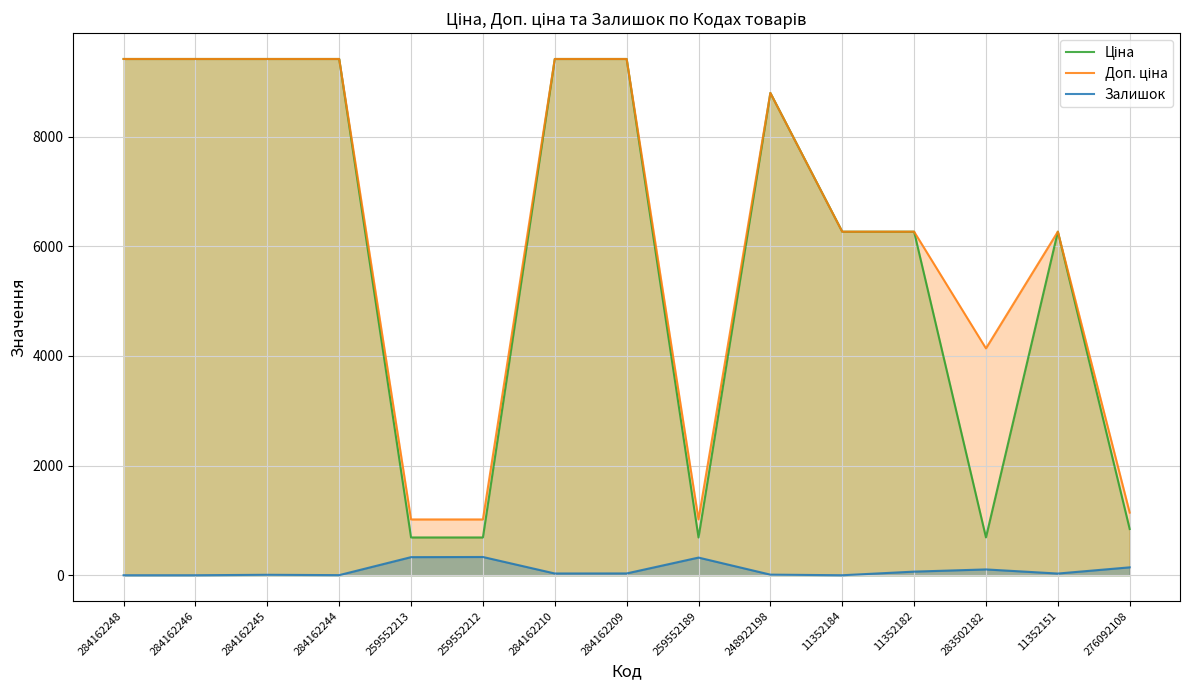

Where is the first local minimum for Залишок?

284162244